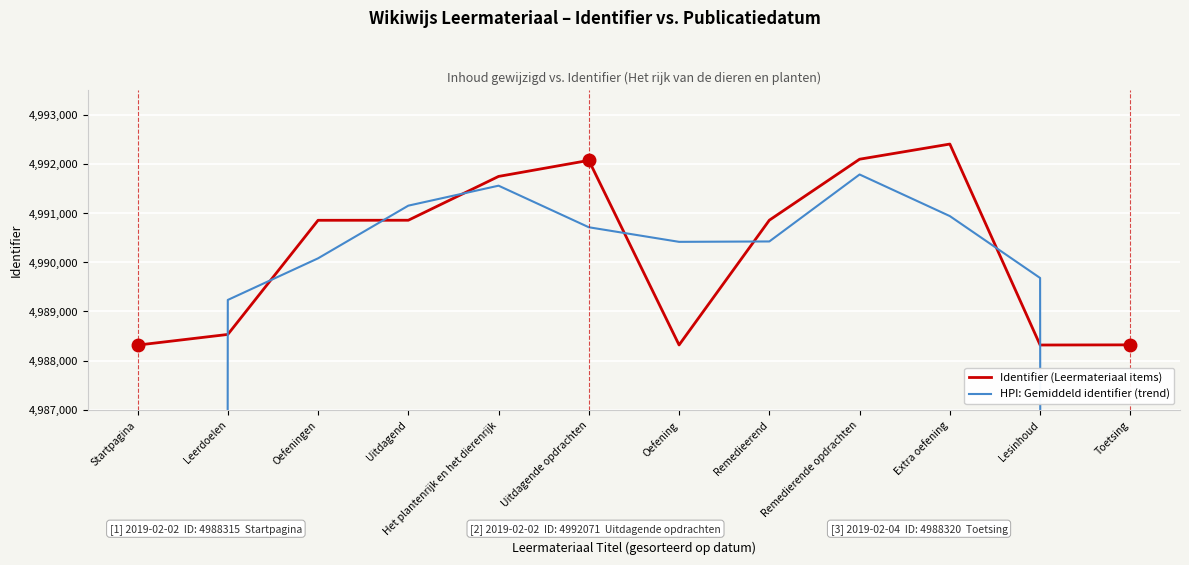

Read the HPI: Gemiddeld identifier (trend) value at Oefeningen.

4990079.7